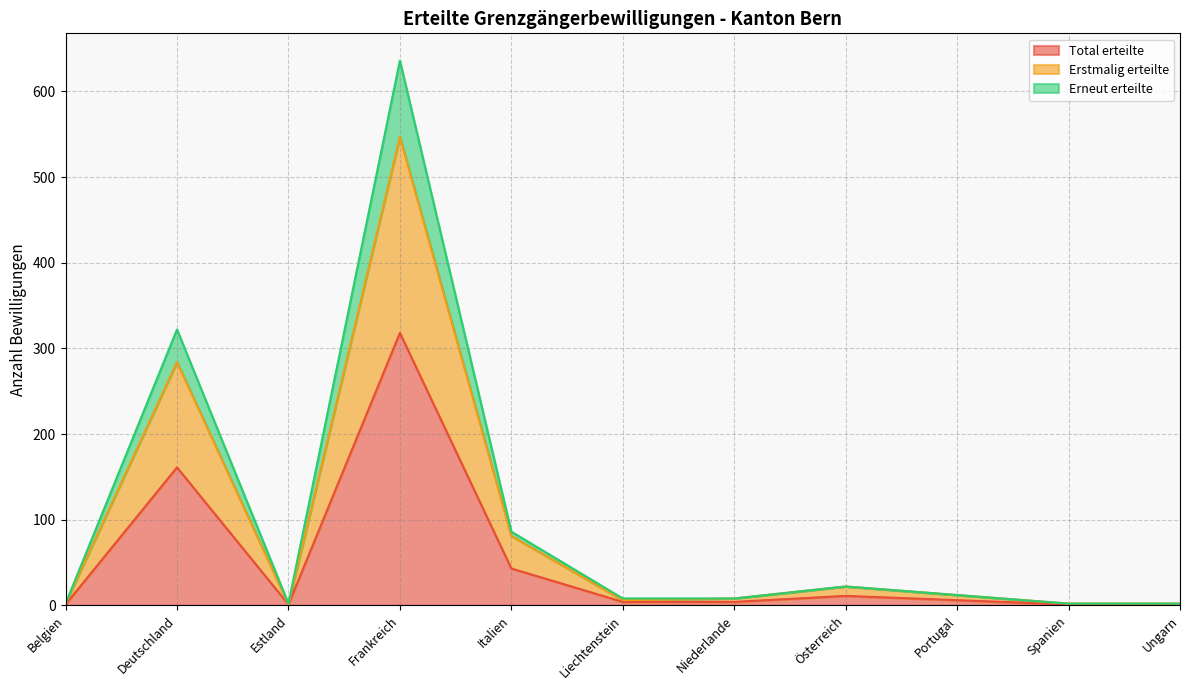

The value of Total erteilte at Liechtenstein is 4. True or false?

True